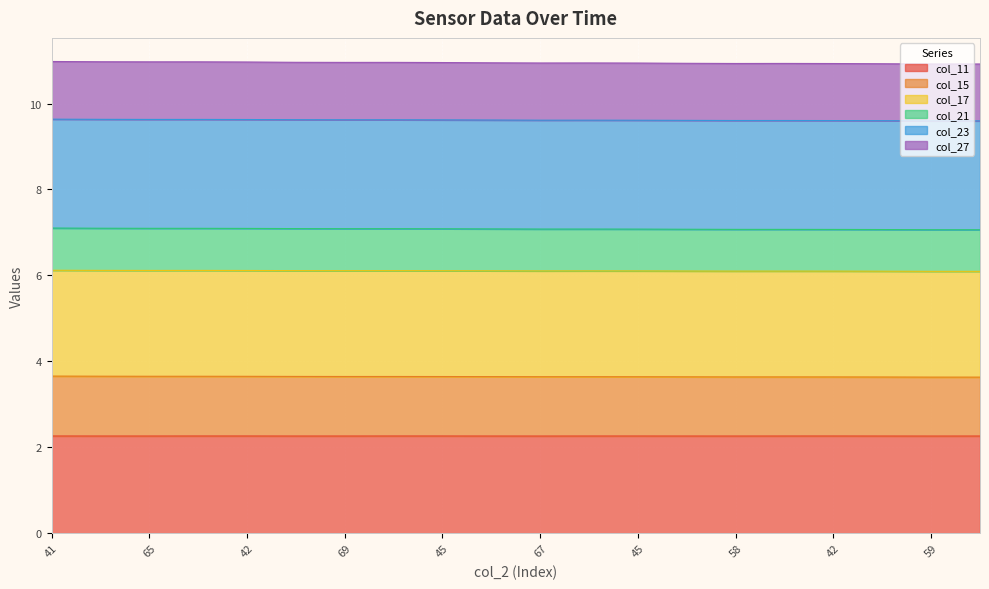

What is the total value across all series at 67?

10.9